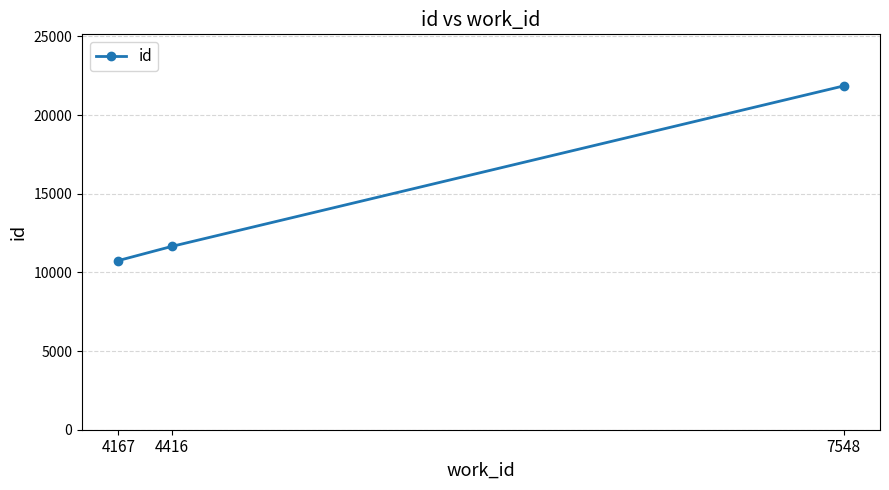

Which category has the lowest value across all series?

4167